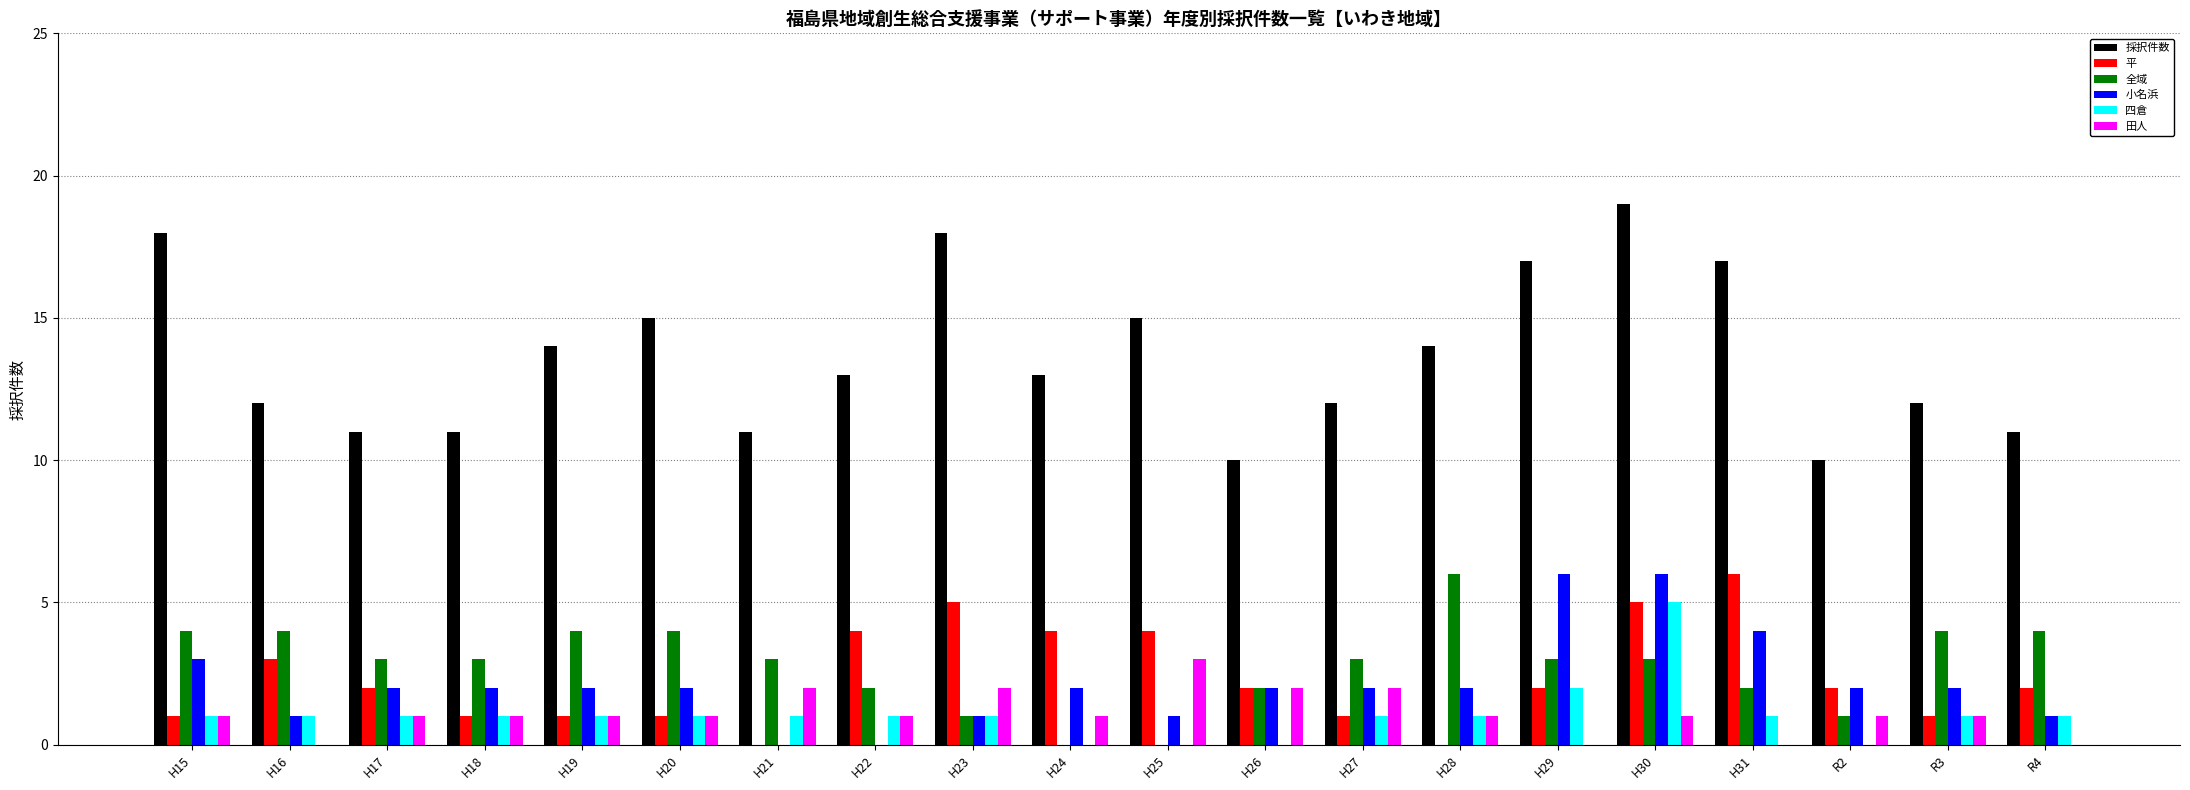

True or false: 田人 has a value of 1 at H28.

True